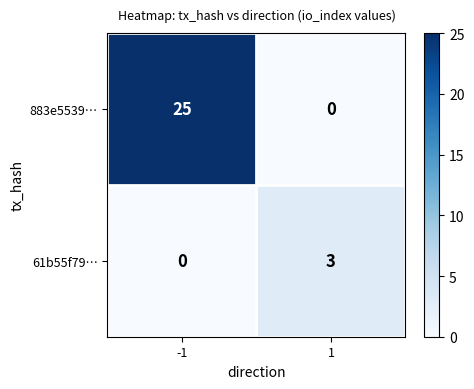

What is the sum of all 883e5539… values?

25